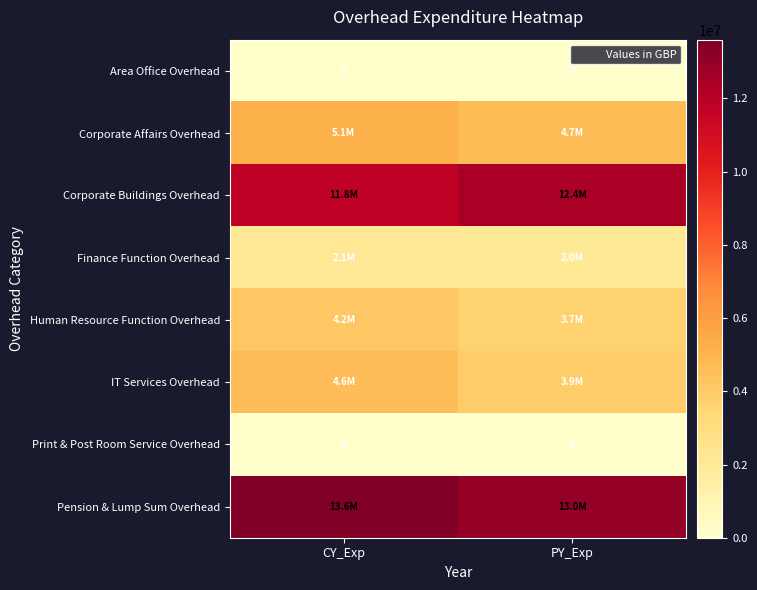

Between CY_Exp and PY_Exp, which is larger?

CY_Exp